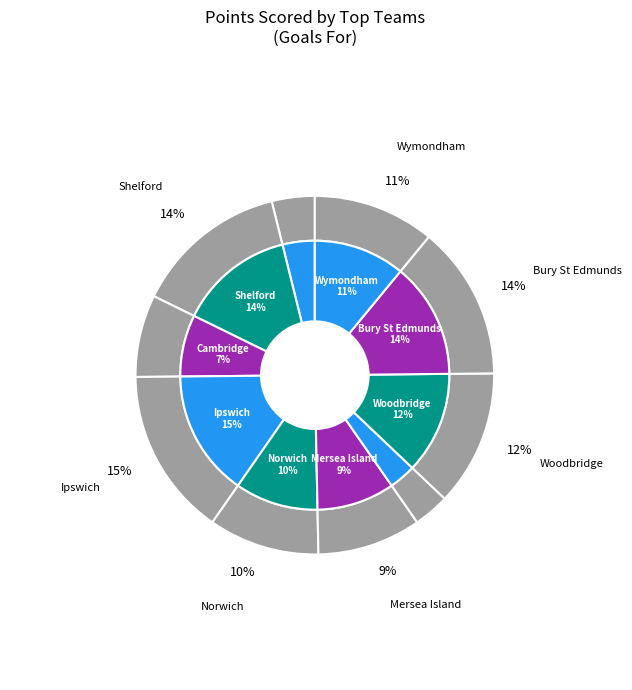

Is it true that Braintree is 3% of the pie?

True